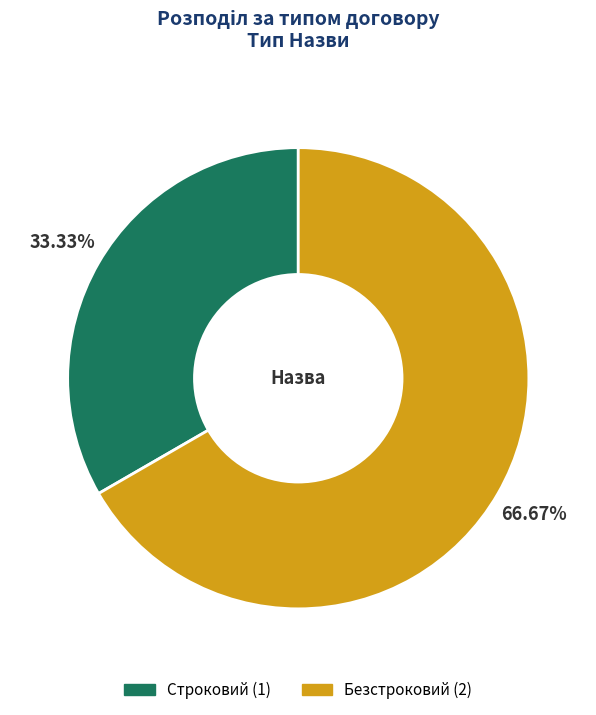

To the nearest percent, what percentage of the pie is Строковий?

33%